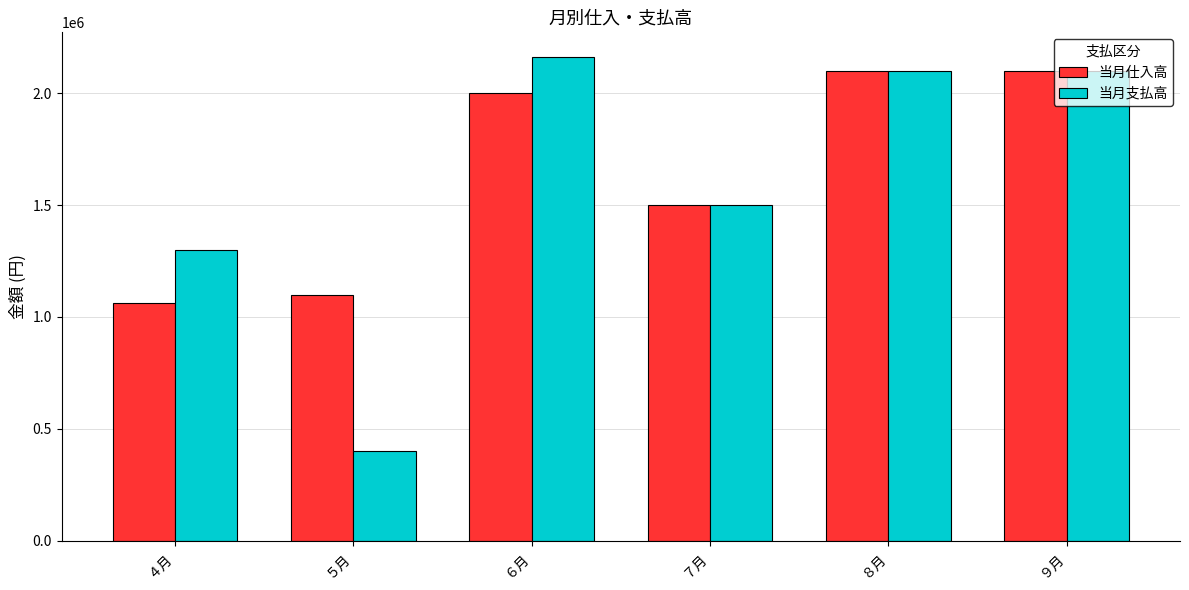

Which series has the largest total across all categories?

当月仕入高